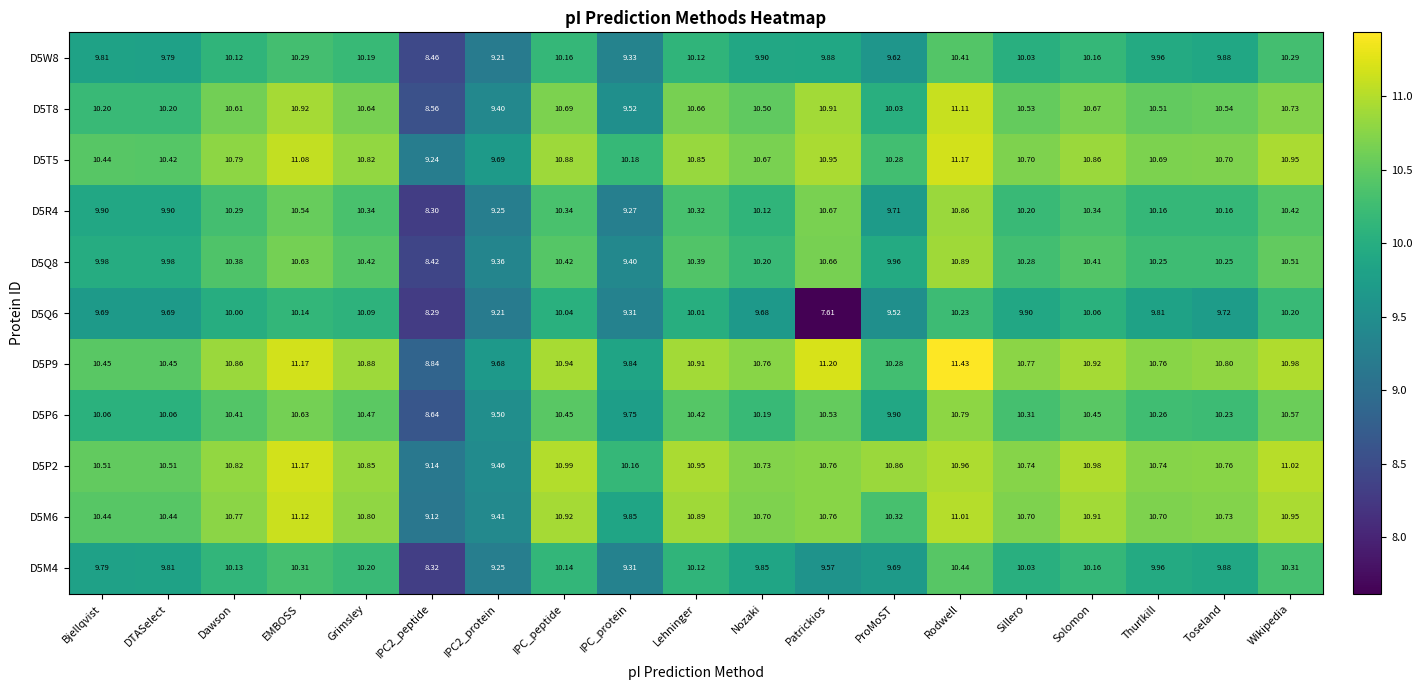

At which category is the sum across all series the highest?

Rodwell